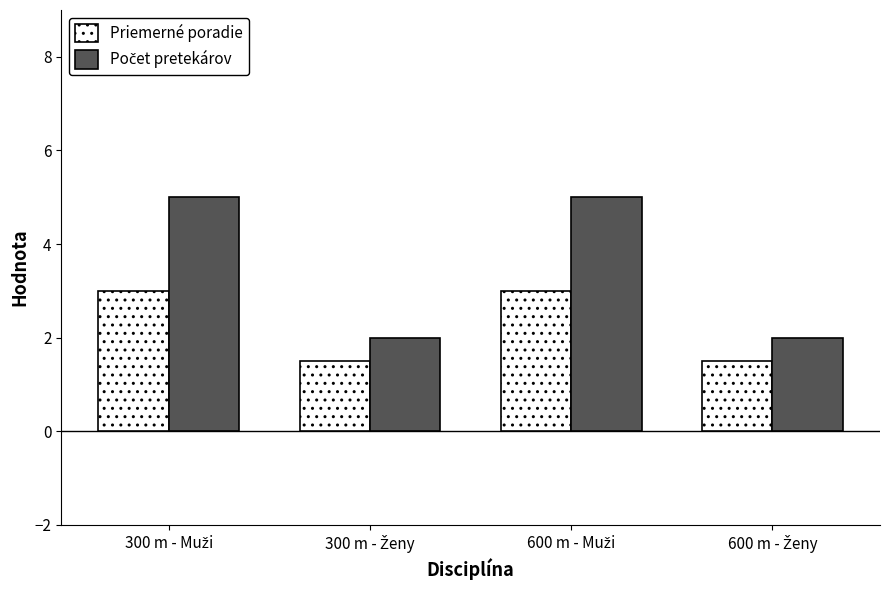

What is the difference between the maximum and minimum values in the Priemerné poradie series?

1.5